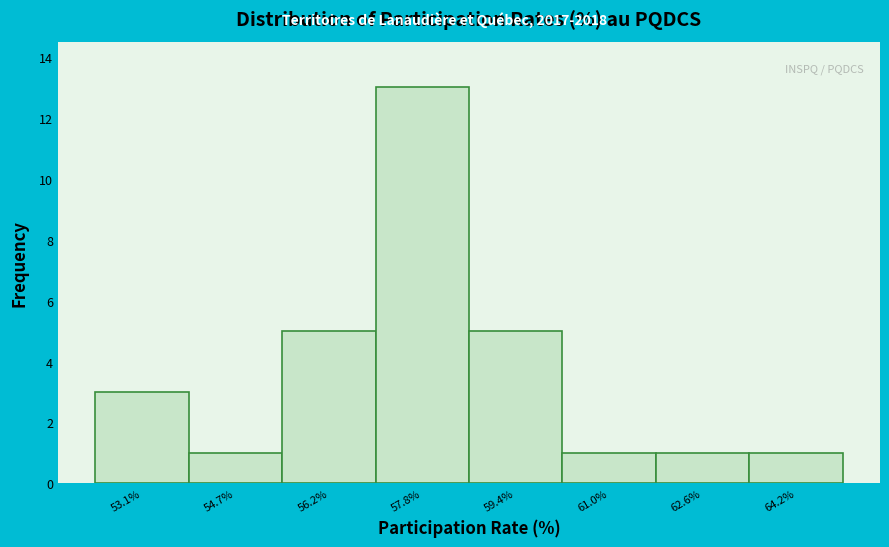

Reading right to left, list all the values displayed in this chart.

64.2%=1	62.6%=1	61.0%=1	59.4%=5	57.8%=13	56.2%=5	54.7%=1	53.1%=3